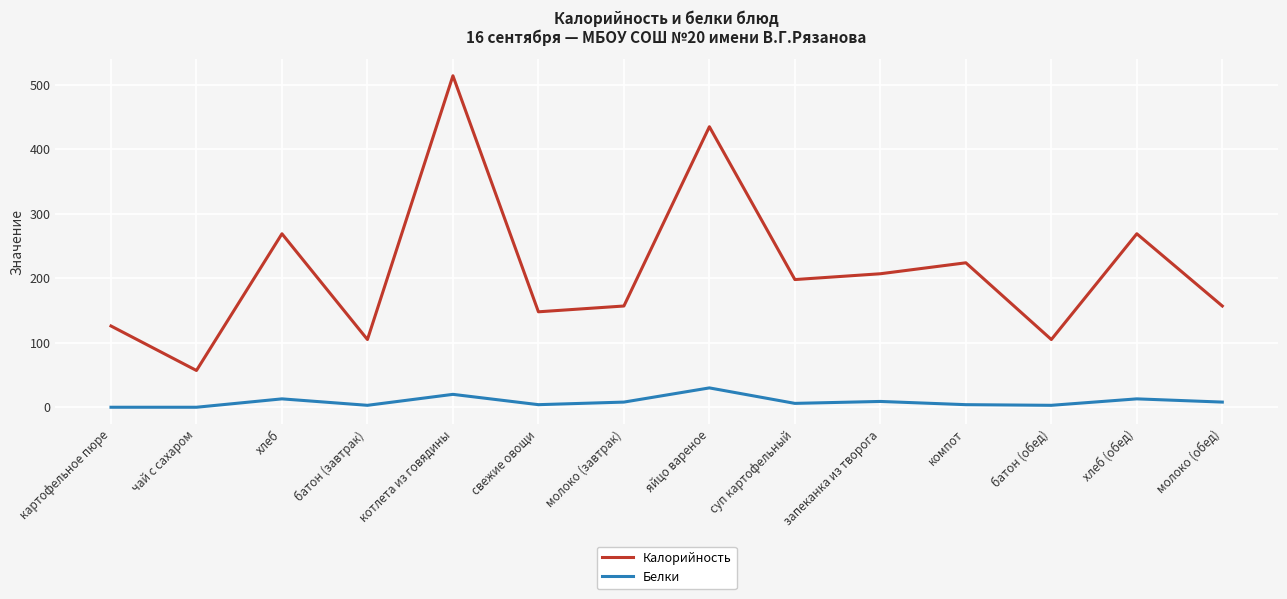

Which series has the largest total across all categories?

Калорийность